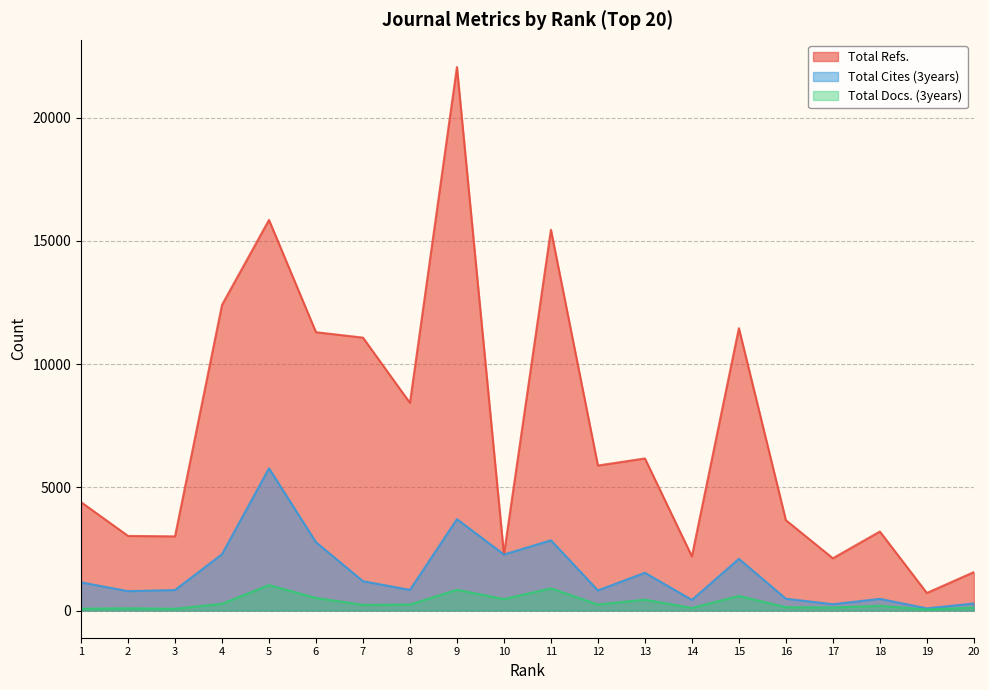

At 6, list the series in order from smallest to largest.

Total Docs. (3years), Total Cites (3years), Total Refs.